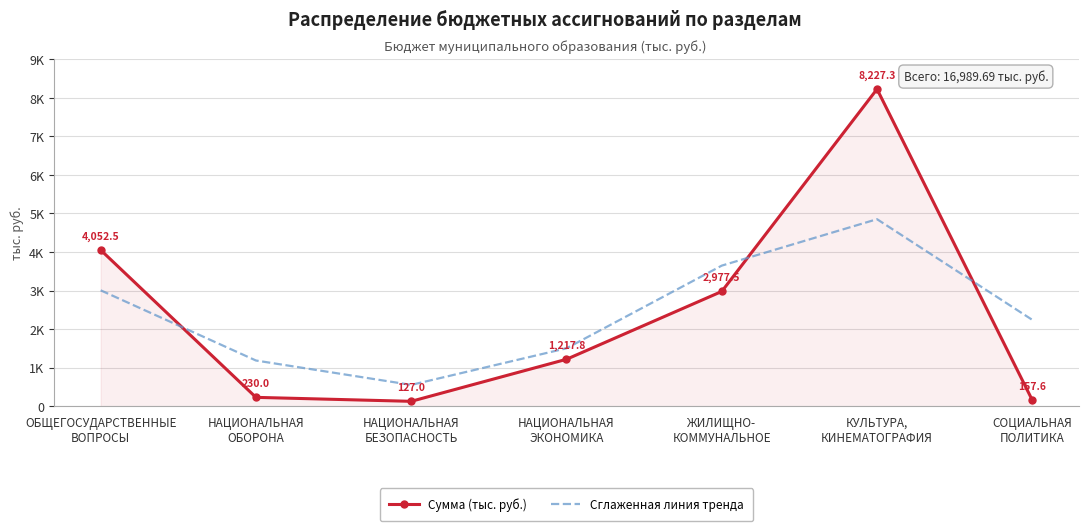

Rank the series by their average value, from highest to lowest.

Сглаженная линия тренда, Сумма (тыс. руб.)